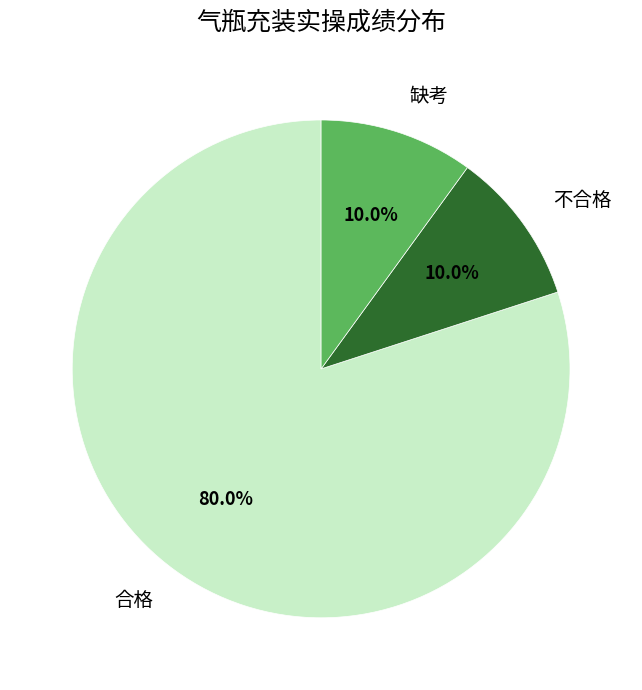

What is the ratio of the value at 合格 to the value at 缺考?

8.0